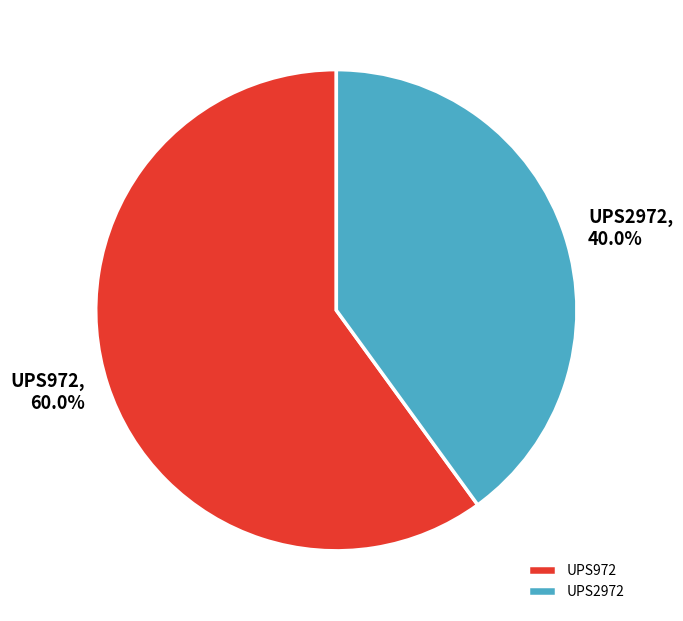

How many segments does this pie chart have?

2